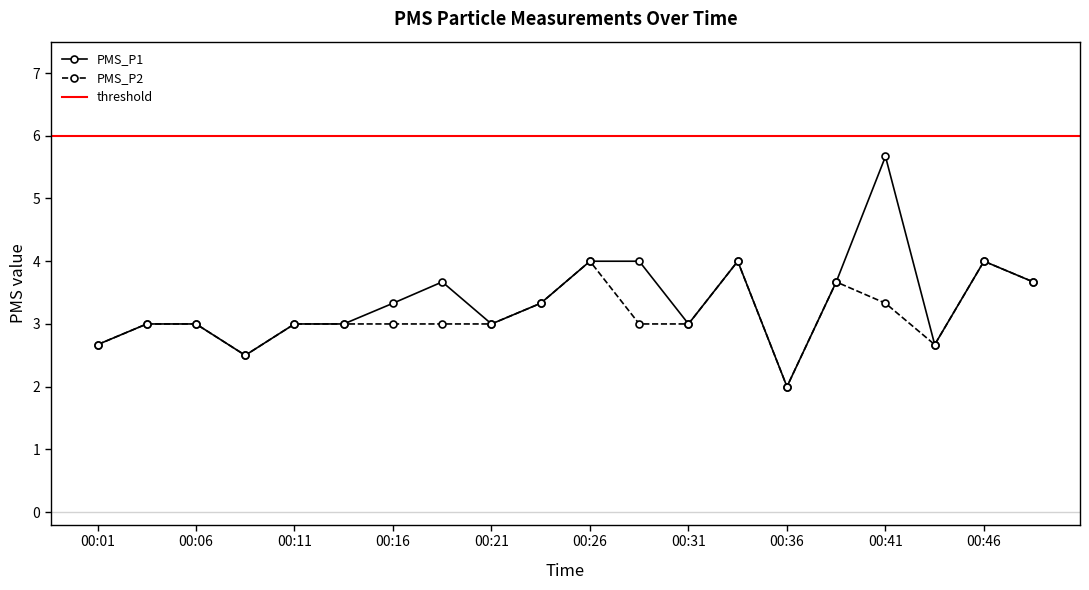

Between 00:01 and 00:09, which series saw the biggest shift?

PMS_P1